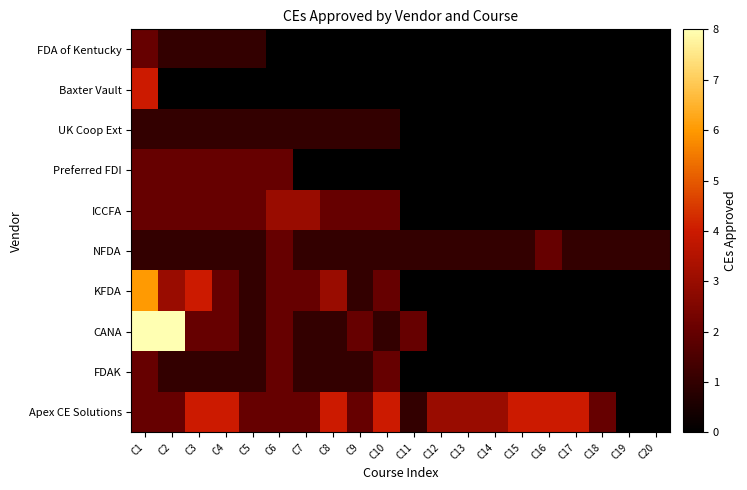

Is the value of FDA of Kentucky at C2 greater than the value of ICCFA at C9?

No